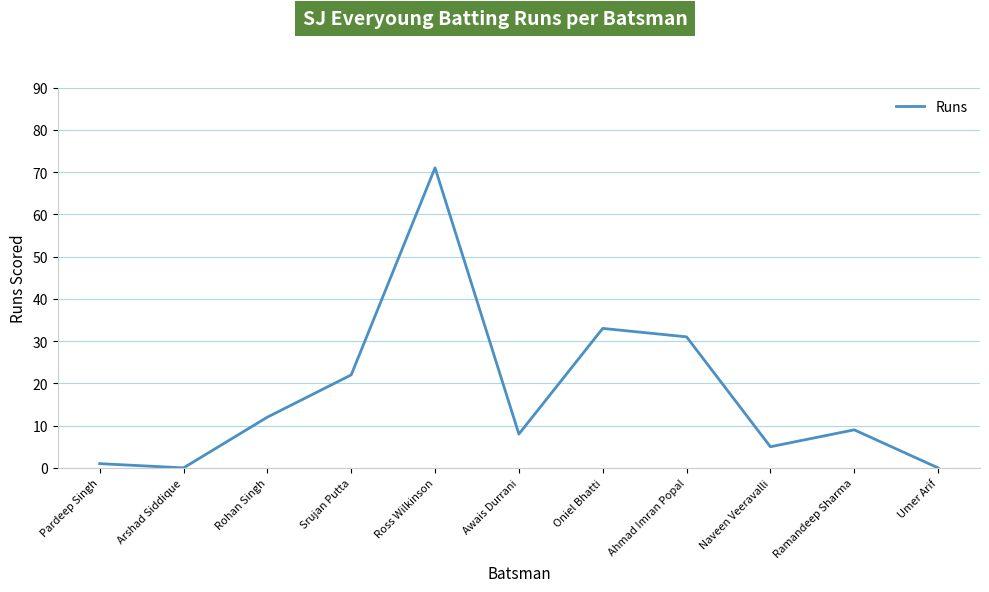

How many lines are shown in the chart?

1